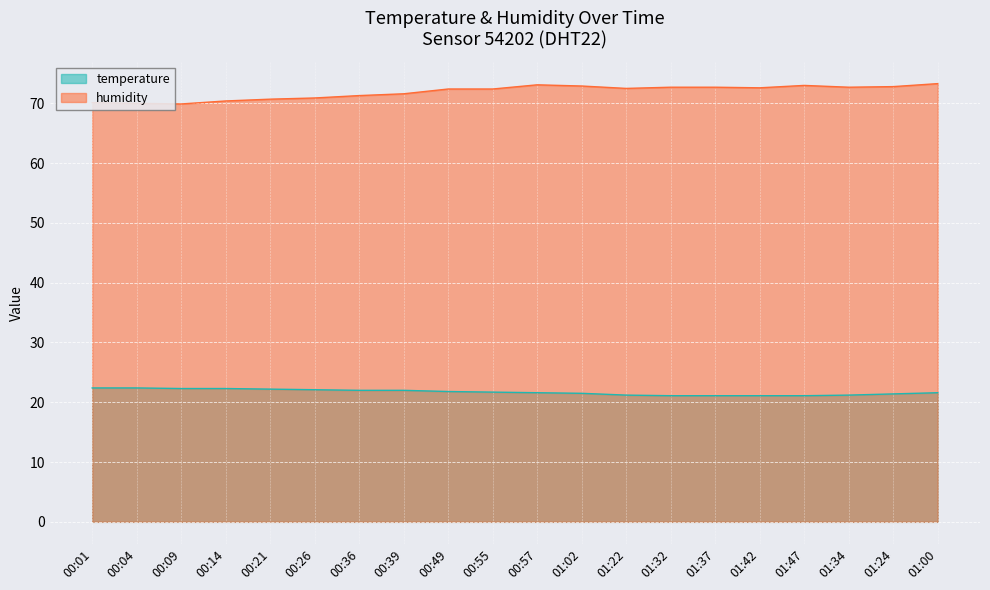

Is the value of humidity at 01:47 greater than the value of temperature at 00:04?

Yes